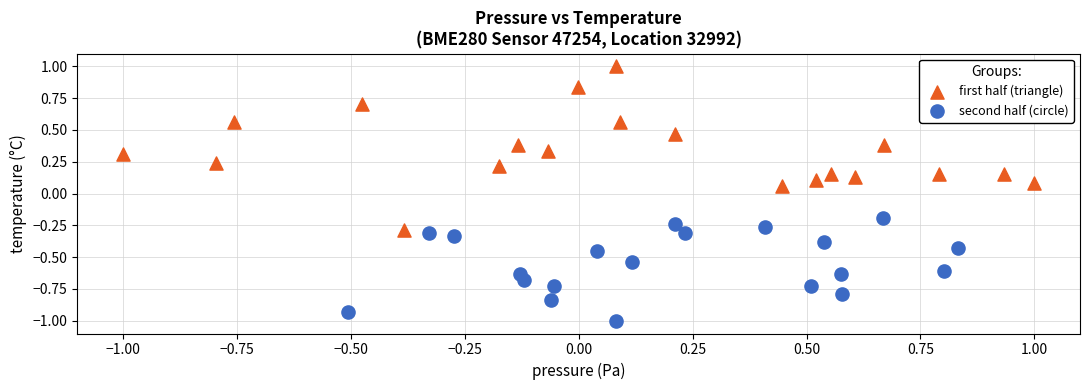

Which series reaches the maximum Y coordinate?

first half (triangle)